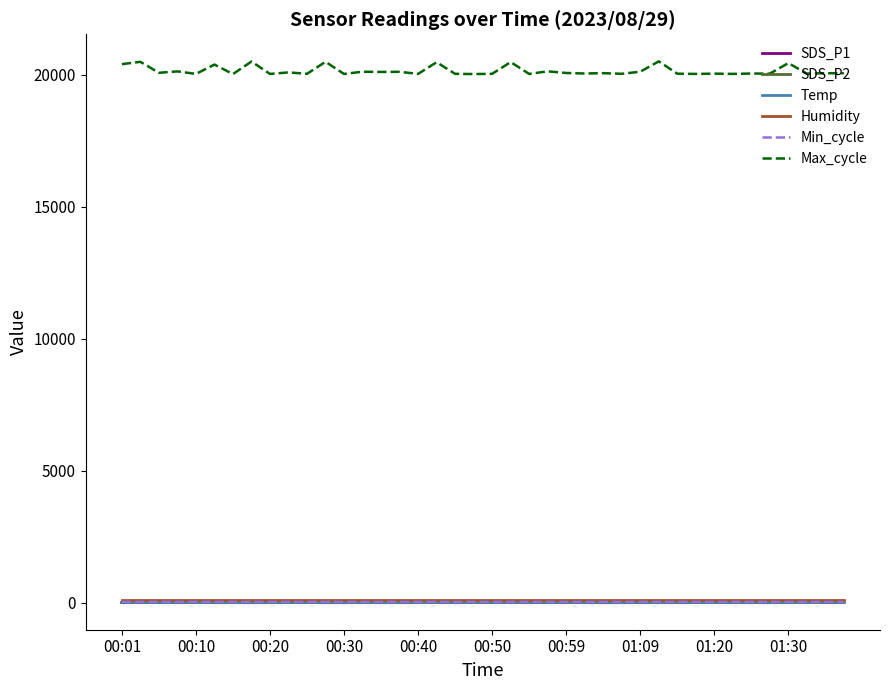

True or false: SDS_P1 and Max_cycle intersect in this chart.

False